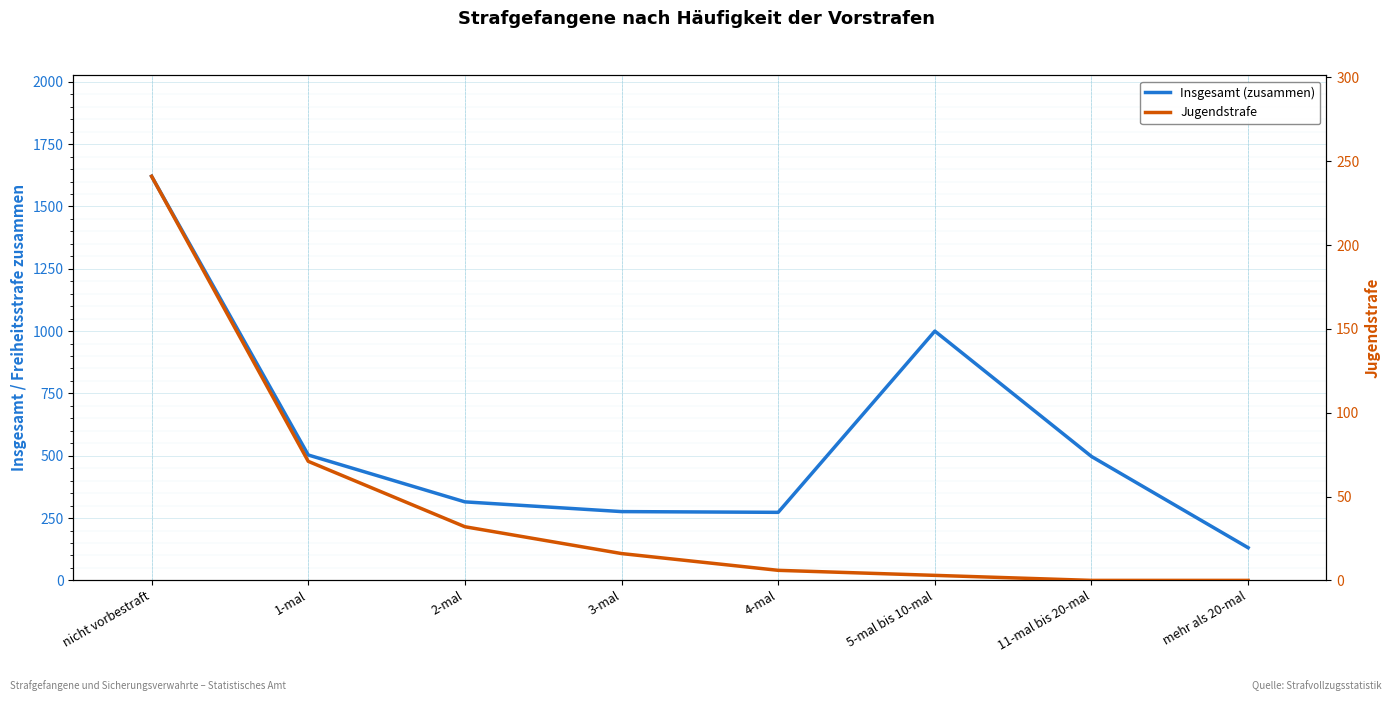

List the series in order of their overall mean, highest first.

Insgesamt (zusammen), Jugendstrafe